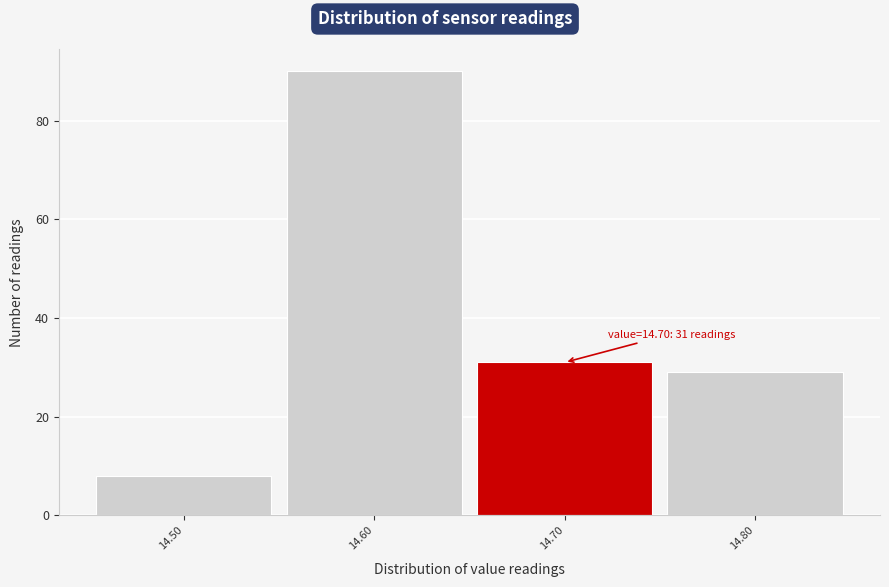

Which range on the x-axis has the tallest bar?

14.55 to 14.65